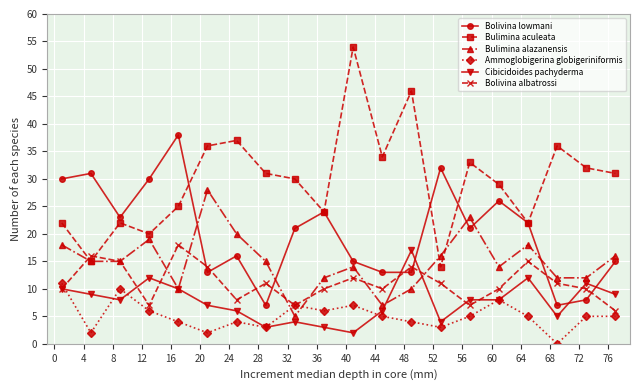

What is the average value of the Cibicidoides pachyderma series?

8